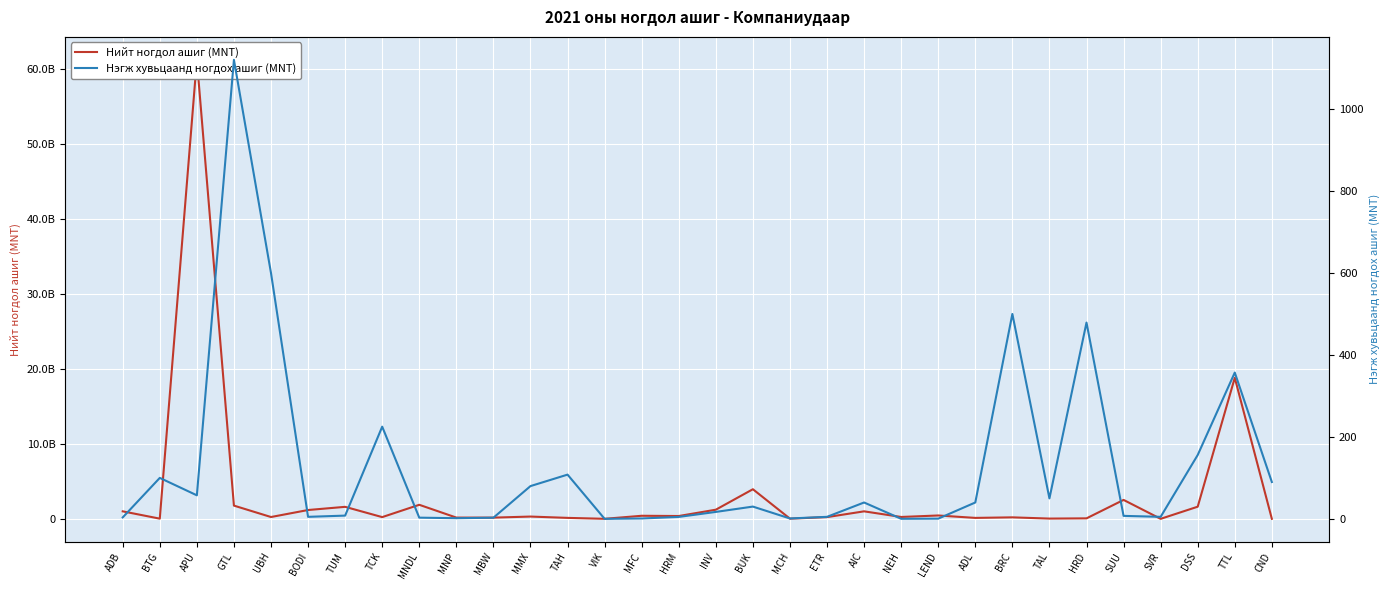

In Нэгж хувьцаанд ногдох ашиг (MNT), how many points are higher than both neighbors (excluding endpoints)?

9